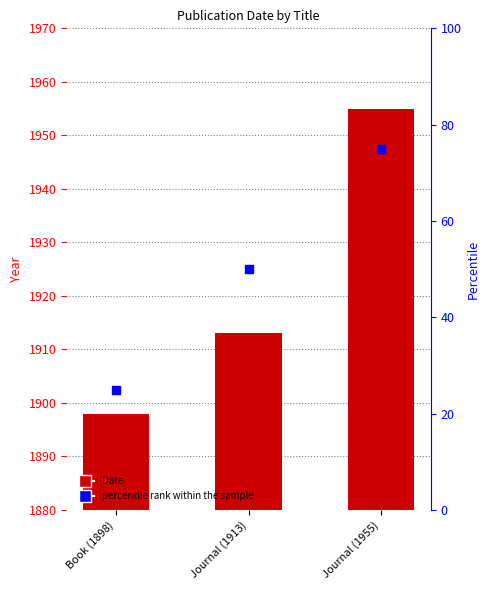

At how many categories does at least one series exceed 420?

3